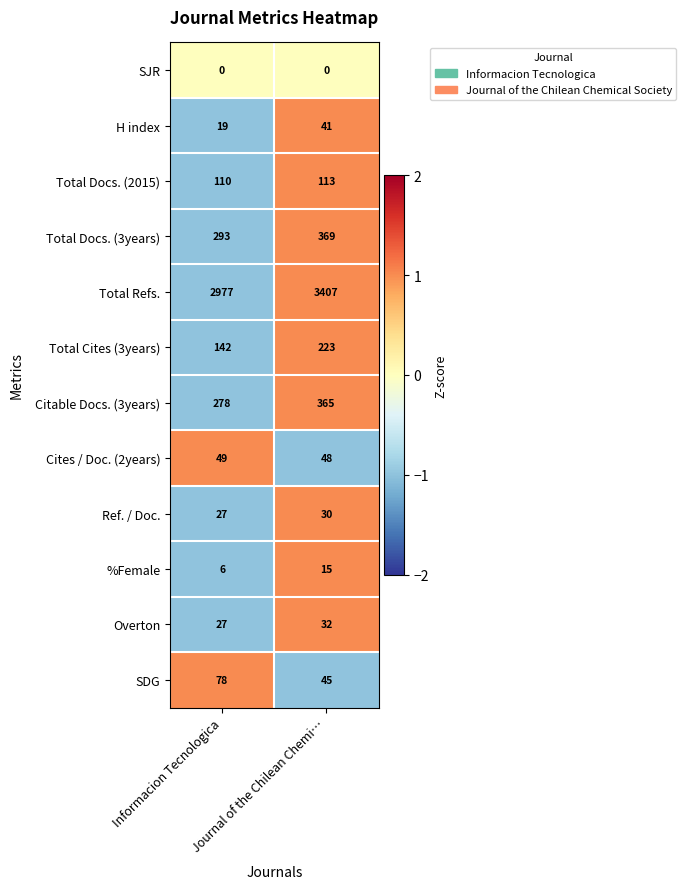

How many categories are shown in the chart?

2